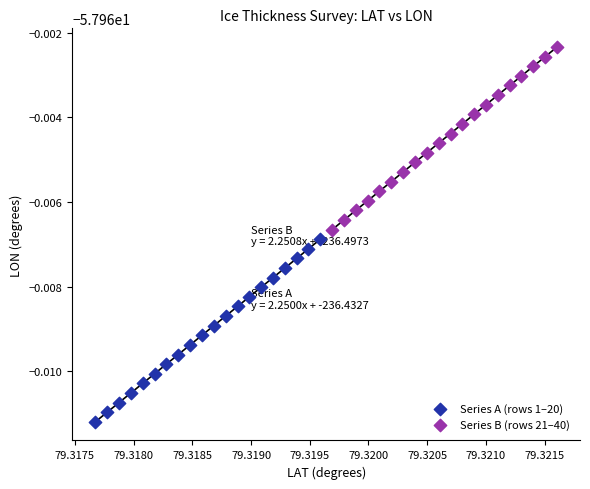

What are all the series names shown in the legend?

Series A (rows 1–20), Series B (rows 21–40)